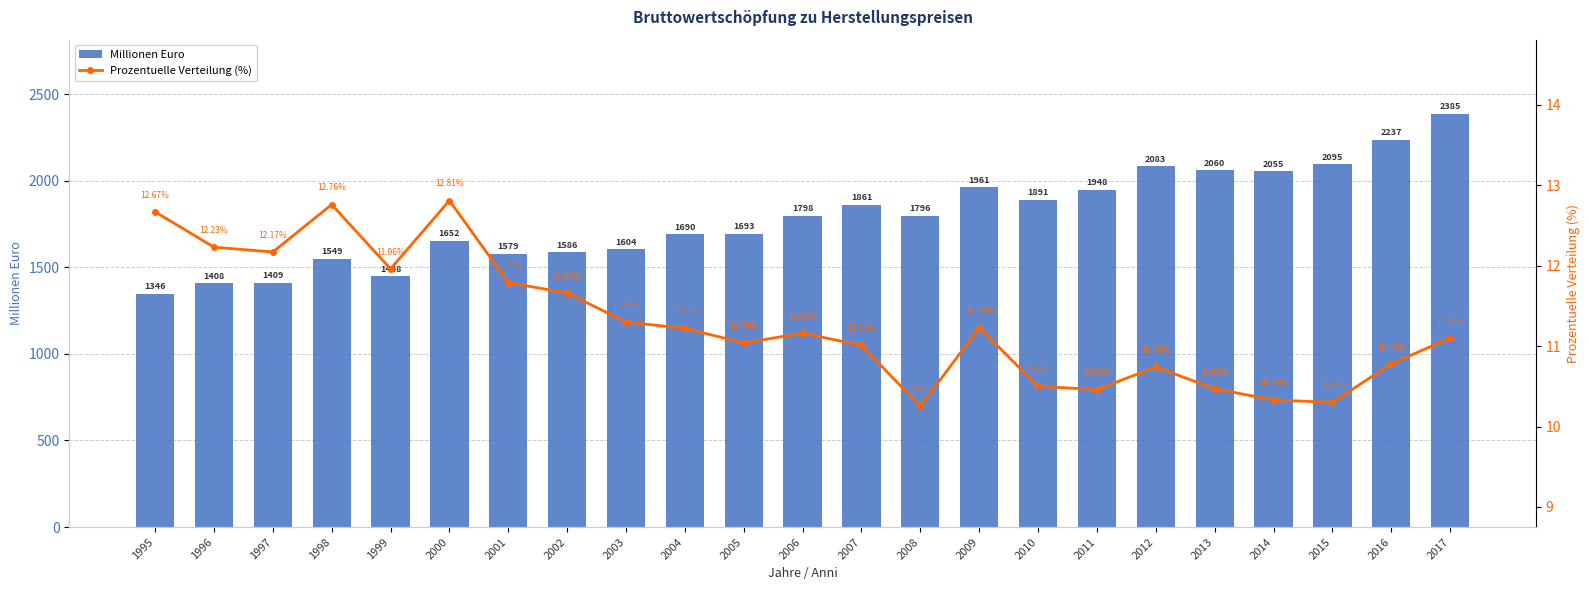

Between 1997 and 1999, which series saw the biggest shift?

Millionen Euro